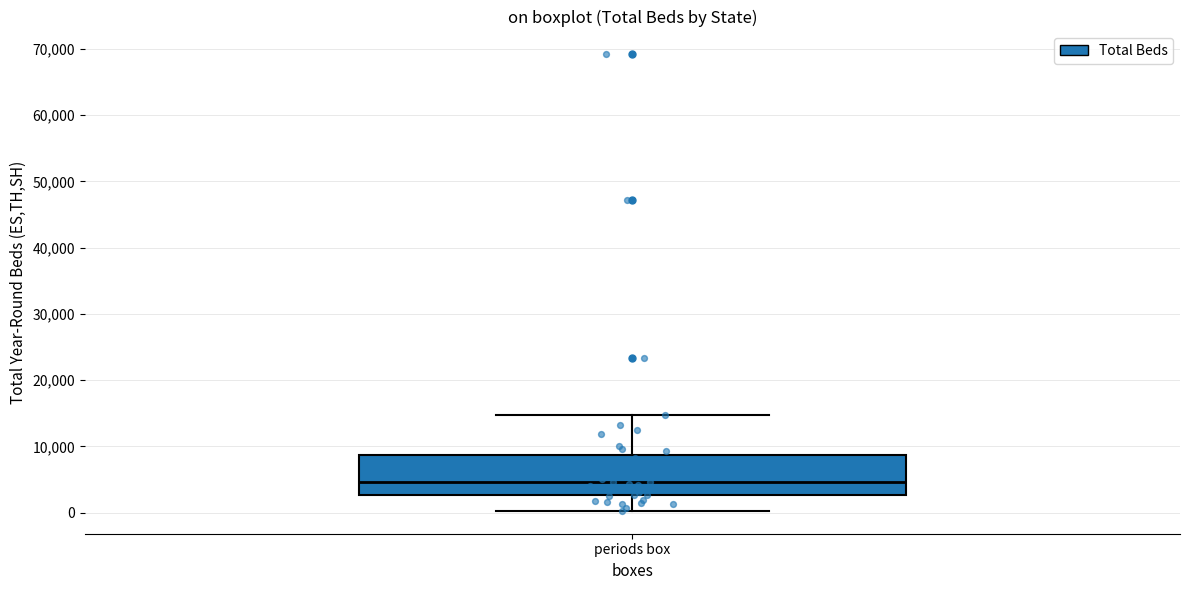

Transcribe this box plot: give where the median line is, the range the box spans, and where the two whiskers end, as read against the y-axis. The values are not printed on the chart, so give them approximately, as read against the axis.

median 5000, box 3000 to 9000, whiskers 0 to 15000